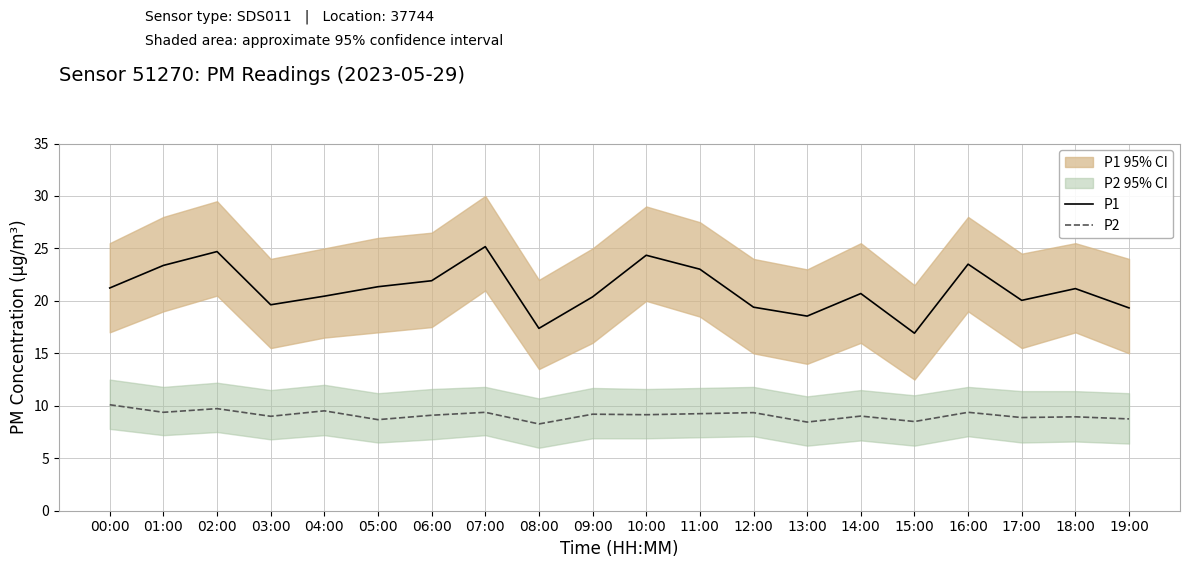

Between 14:00 and 12:00, which is larger?

14:00